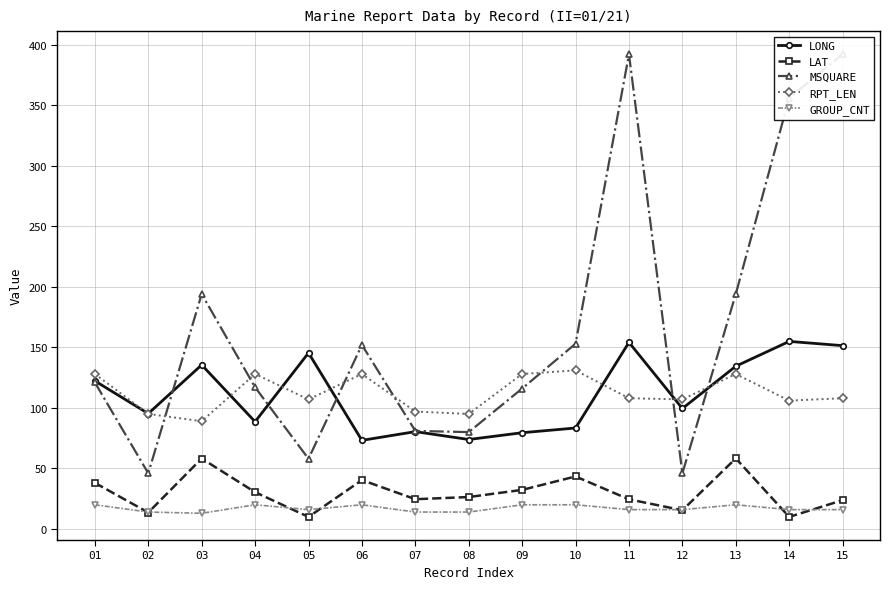

Reading left to right, extract all data points from this chart.

LONG: 122.3	95.3	135.5	88.6	145.4	73.2	80.4	73.9	79.5	83.4	154.1	99.5	134.4	154.9	151.4
LAT: 38.1	13.6	58.2	30.4	10.0	40.4	24.6	26.4	32.3	43.4	24.5	15.5	58.3	10.0	23.8
MSQUARE: 121.0	46.0	194.0	117.0	58.0	152.0	81.0	80.0	116.0	153.0	392.0	46.0	194.0	356.0	392.0
RPT_LEN: 128.0	95.0	89.0	128.0	107.0	128.0	97.0	95.0	128.0	131.0	108.0	107.0	128.0	106.0	108.0
GROUP_CNT: 20.0	14.0	13.0	20.0	16.0	20.0	14.0	14.0	20.0	20.0	16.0	16.0	20.0	16.0	16.0